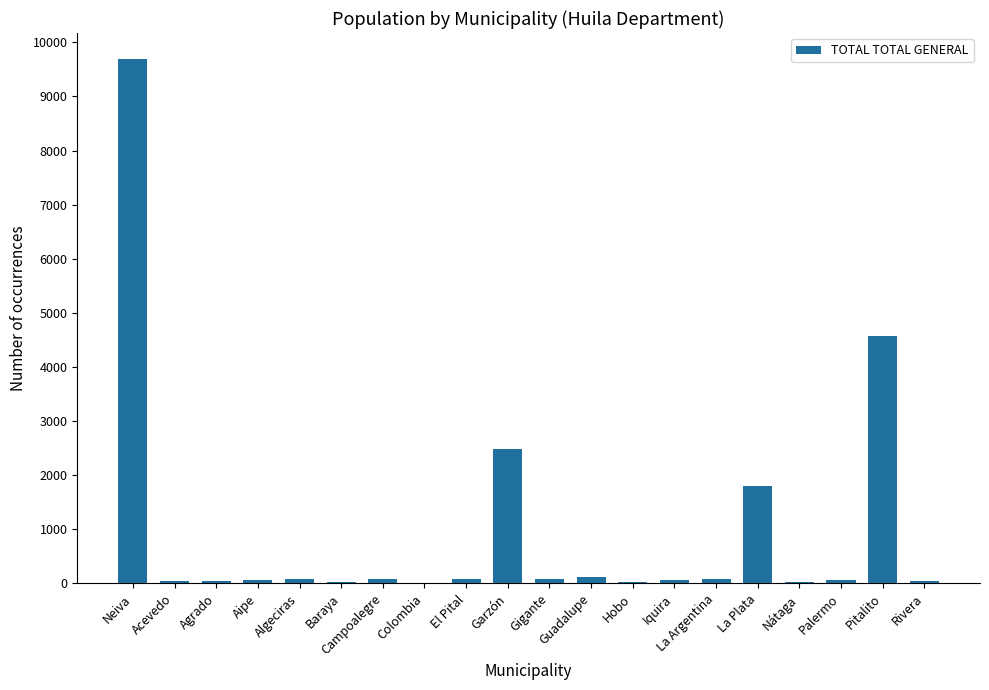

How many distinct data groups are displayed?

1